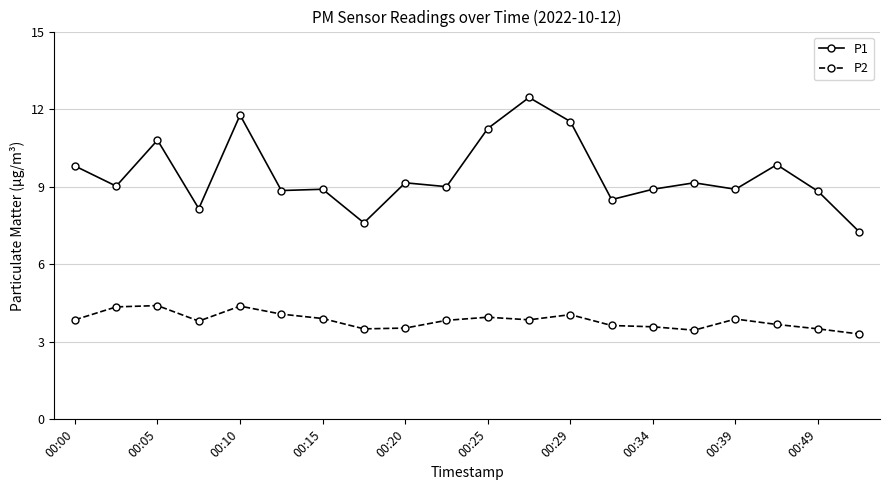

True or false: P2 has more than 0 points higher than both neighbors.

True